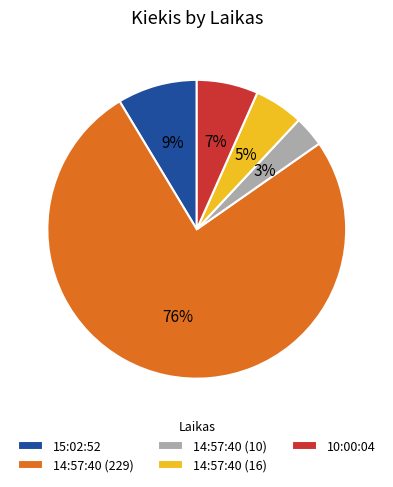

To the nearest percent, what is the combined percentage of 14:57:40 (229) and 15:02:52?

85%